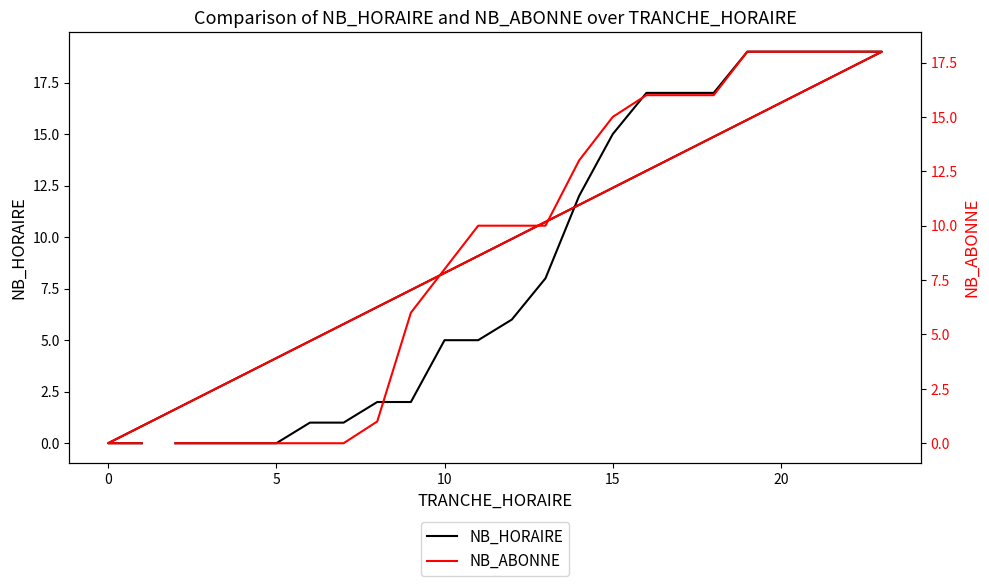

True or false: NB_HORAIRE has a value of 0 at 15.

False